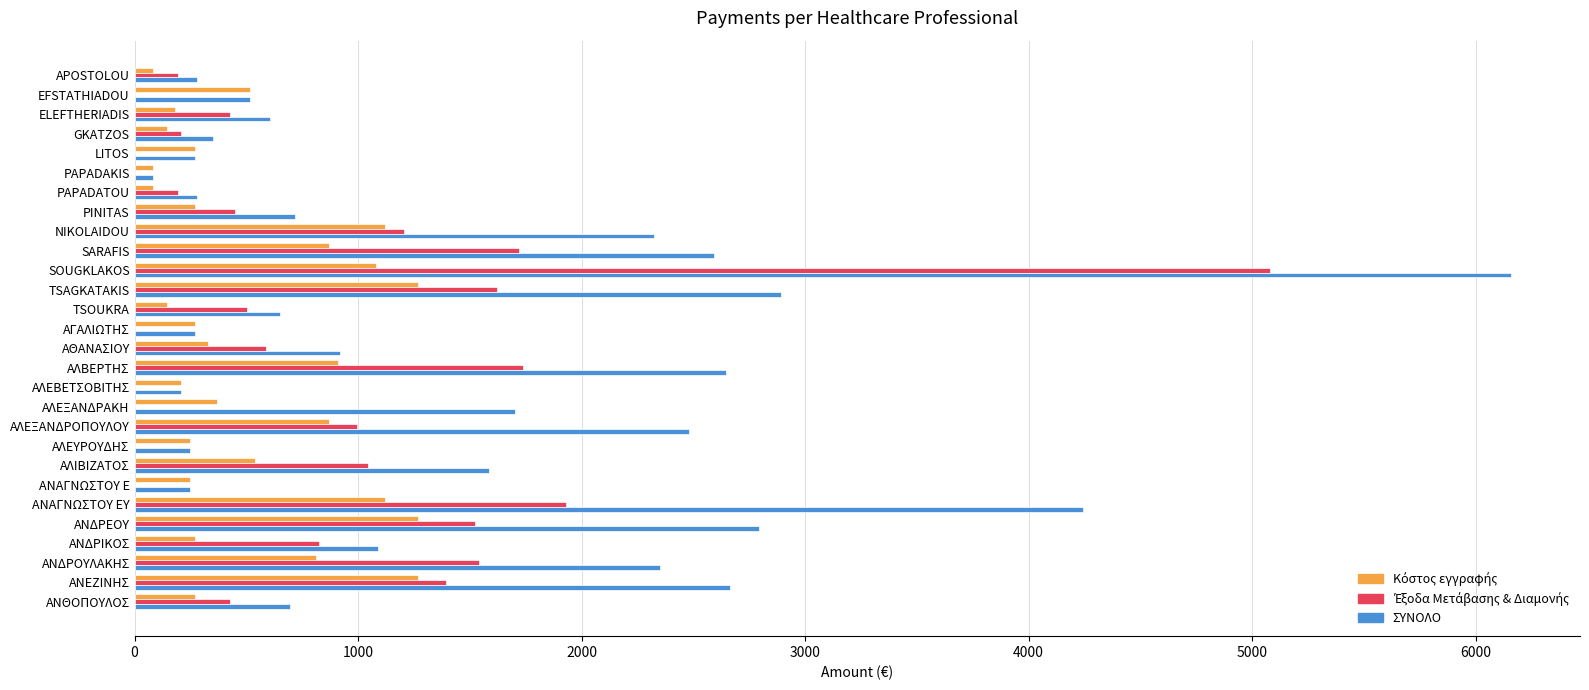

What is the maximum value shown in the chart?

6159